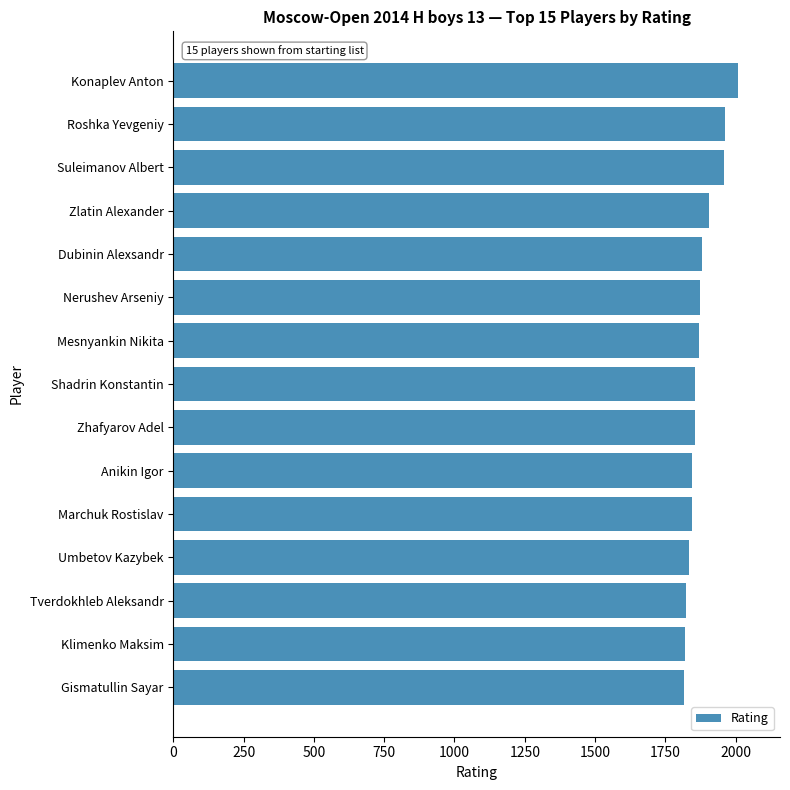

What is the greatest value displayed?

2008